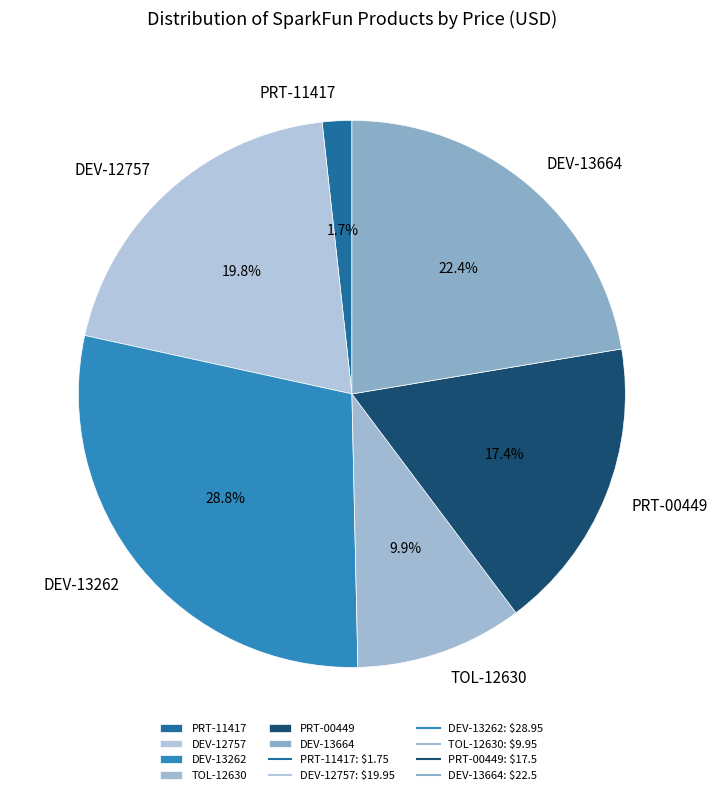

What is the ratio of the value at PRT-00449 to the value at TOL-12630?

1.8